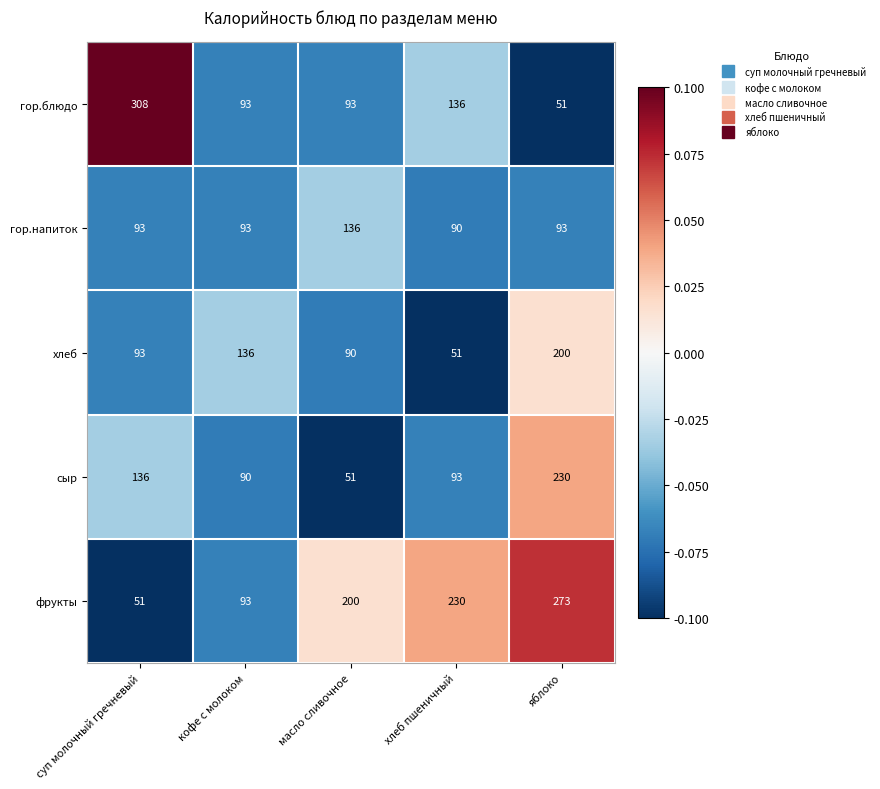

Which series changed the most between кофе с молоком and хлеб пшеничный?

фрукты